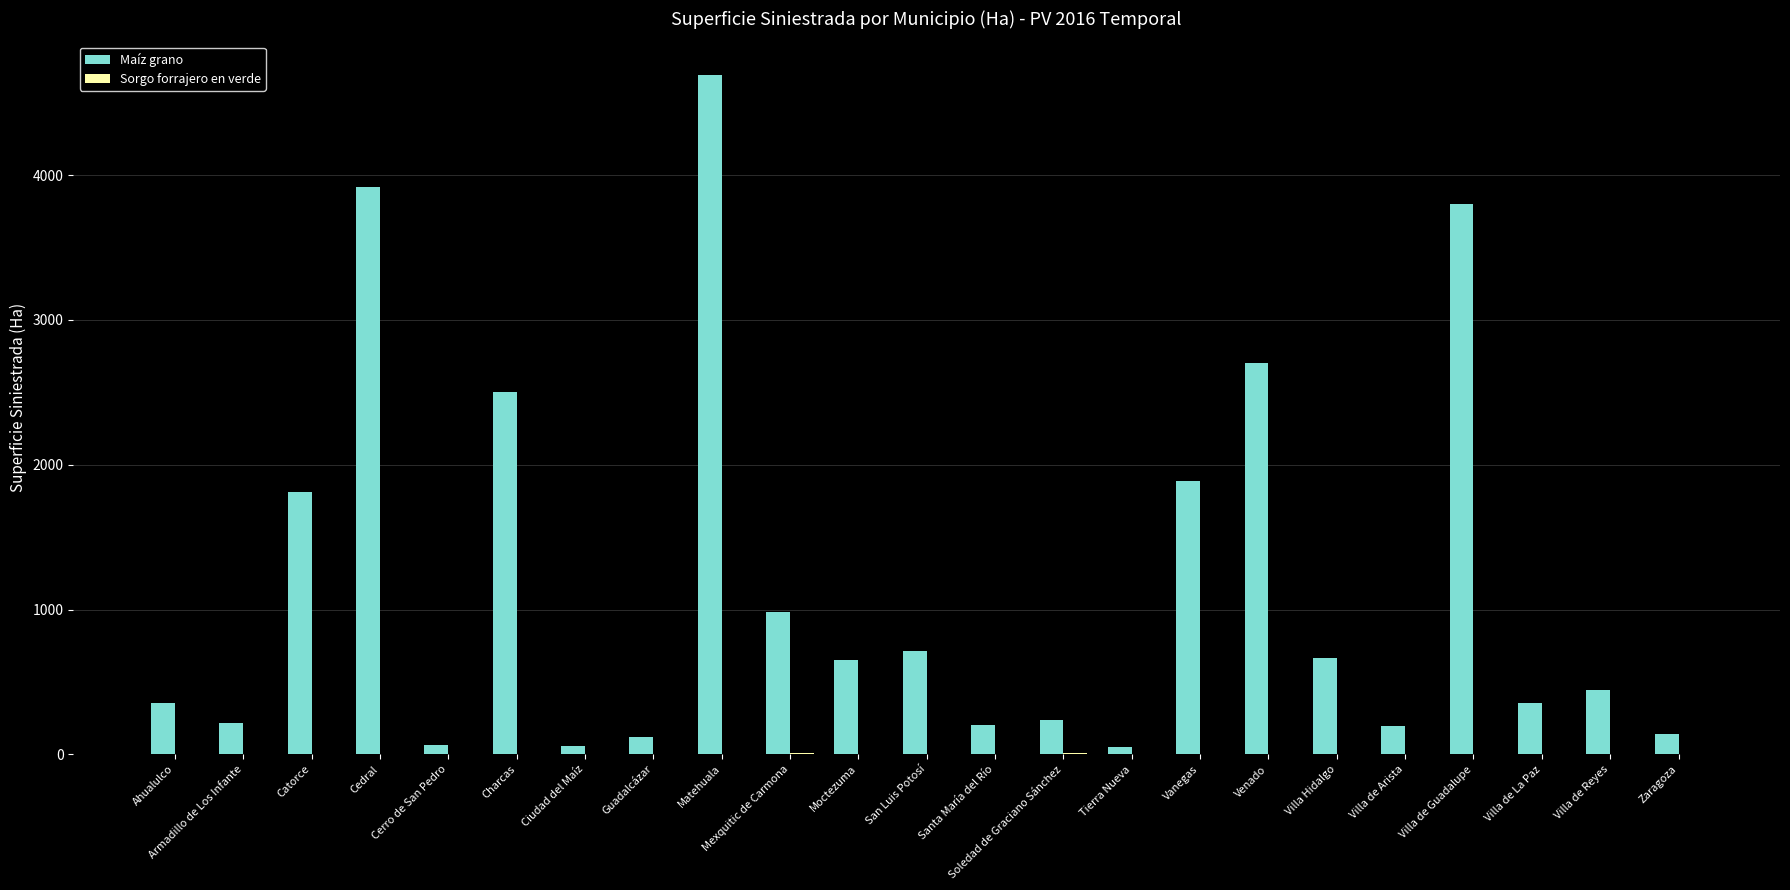

Is it true that Maíz grano equals 1040.9 at Matehuala?

False